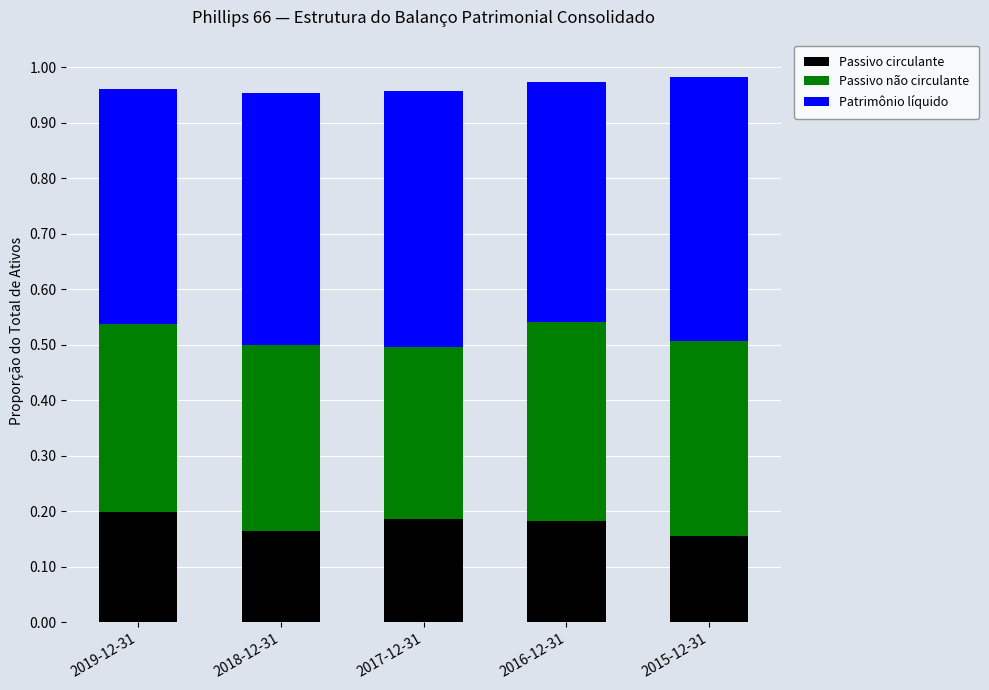

Is it true that Passivo circulante equals 0.1 at 2016-12-31?

False